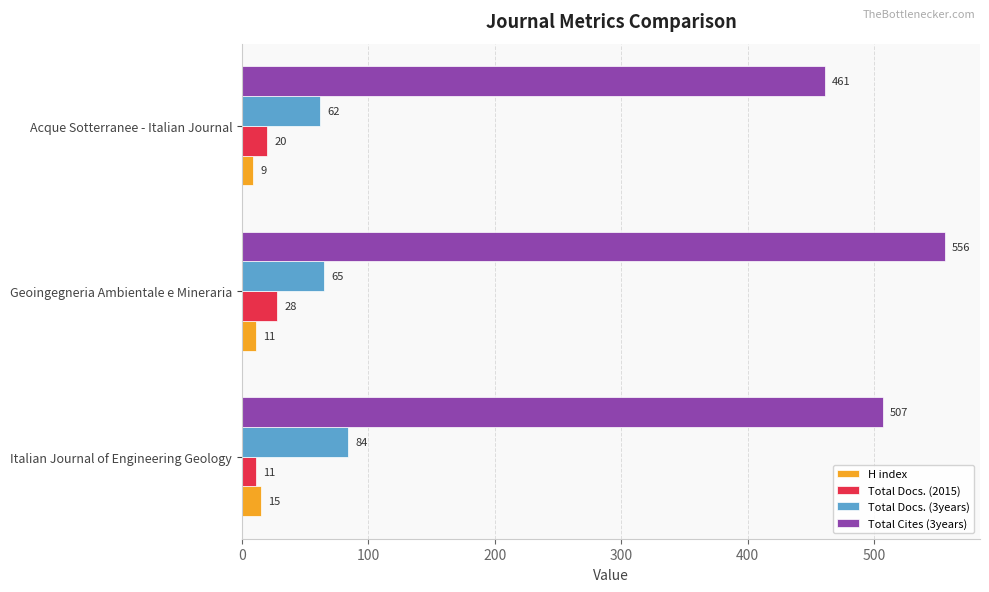

What is the approximate value of Total Docs. (2015) at Geoingegneria Ambientale e Mineraria?

28